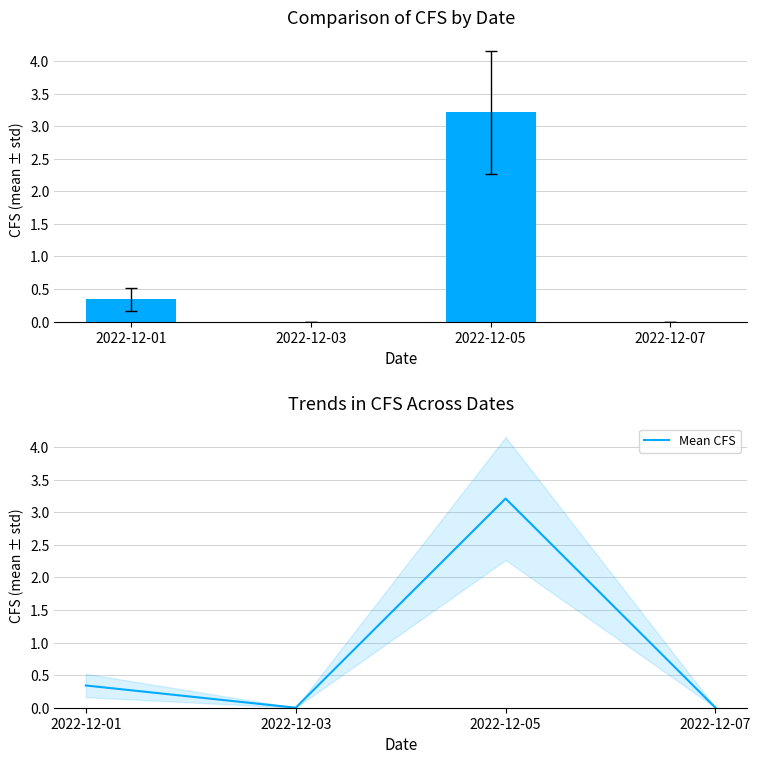

How many categories are shown in the chart?

4